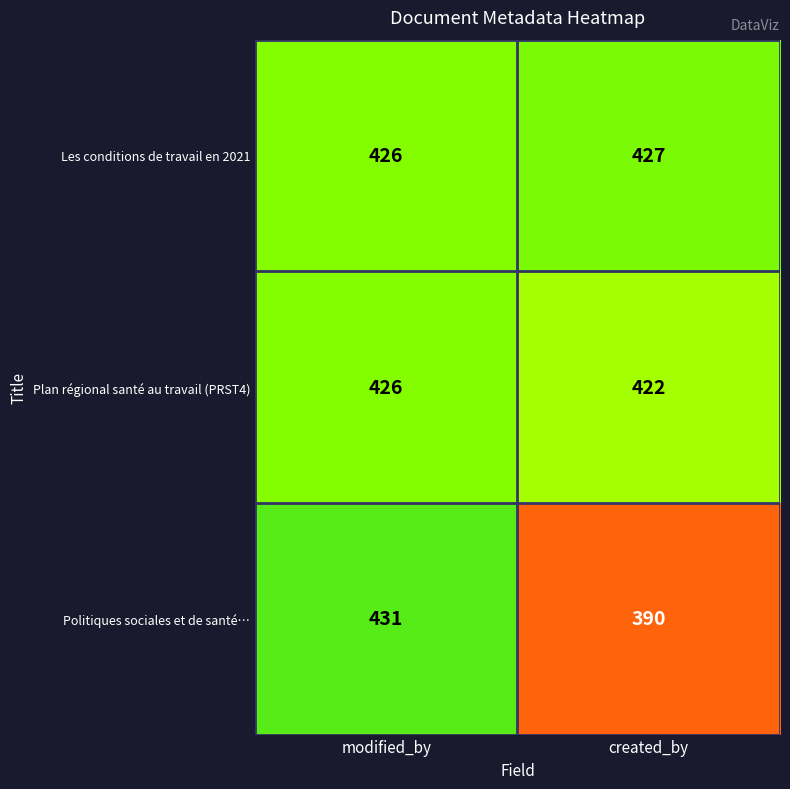

Reading left to right, list all the values displayed in this chart.

Les conditions de travail en 2021: modified_by=426	created_by=427
Plan régional santé au travail (PRST4): modified_by=426	created_by=422
Politiques sociales et de santé…: modified_by=431	created_by=390